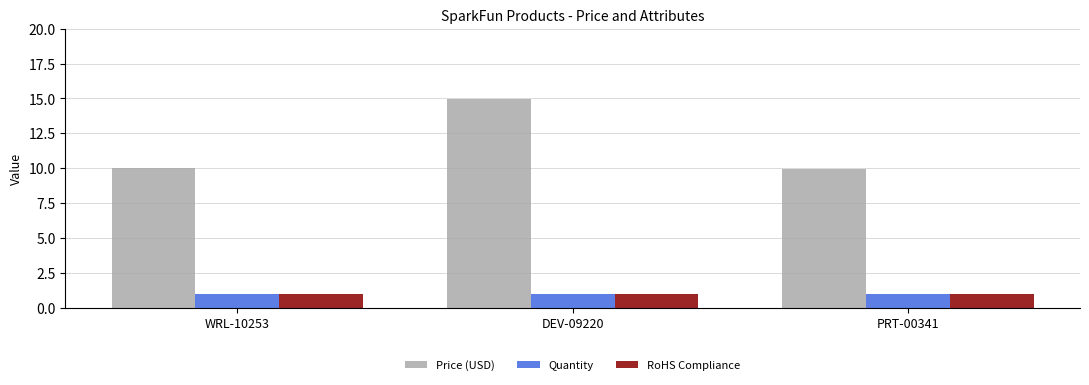

Which series has the largest range (max minus min)?

Price (USD)